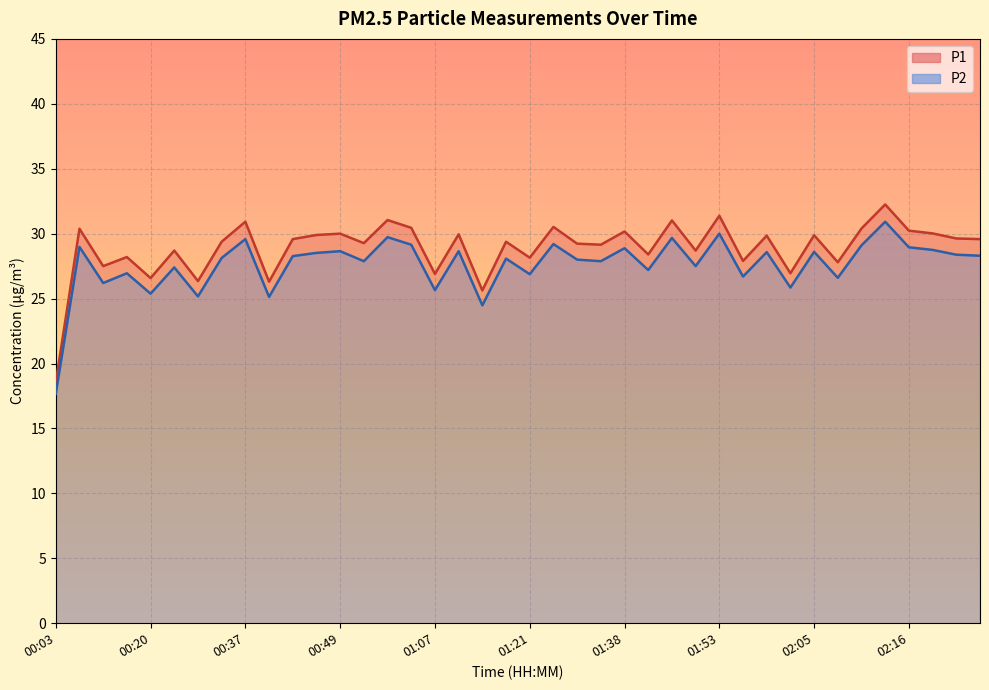

What is the label of the 28th point from the right?

00:49